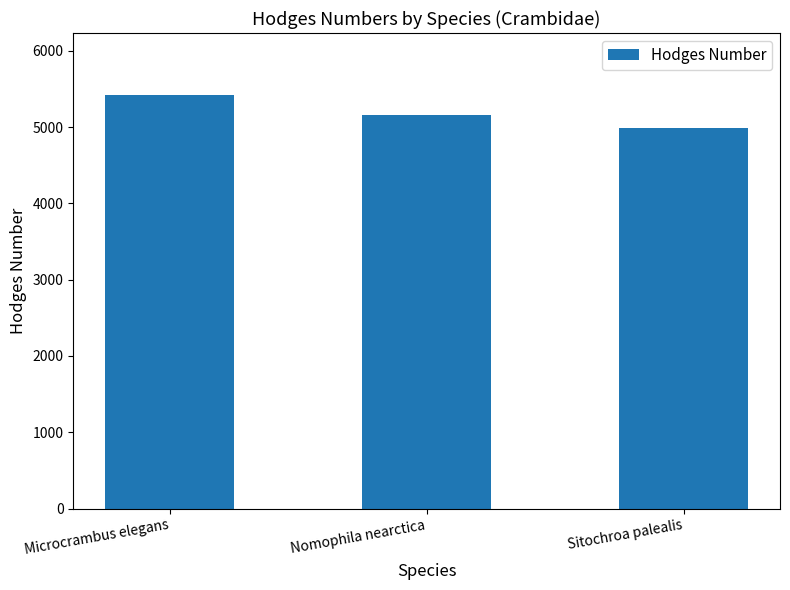

Which category has the lowest value across all series?

Sitochroa palealis